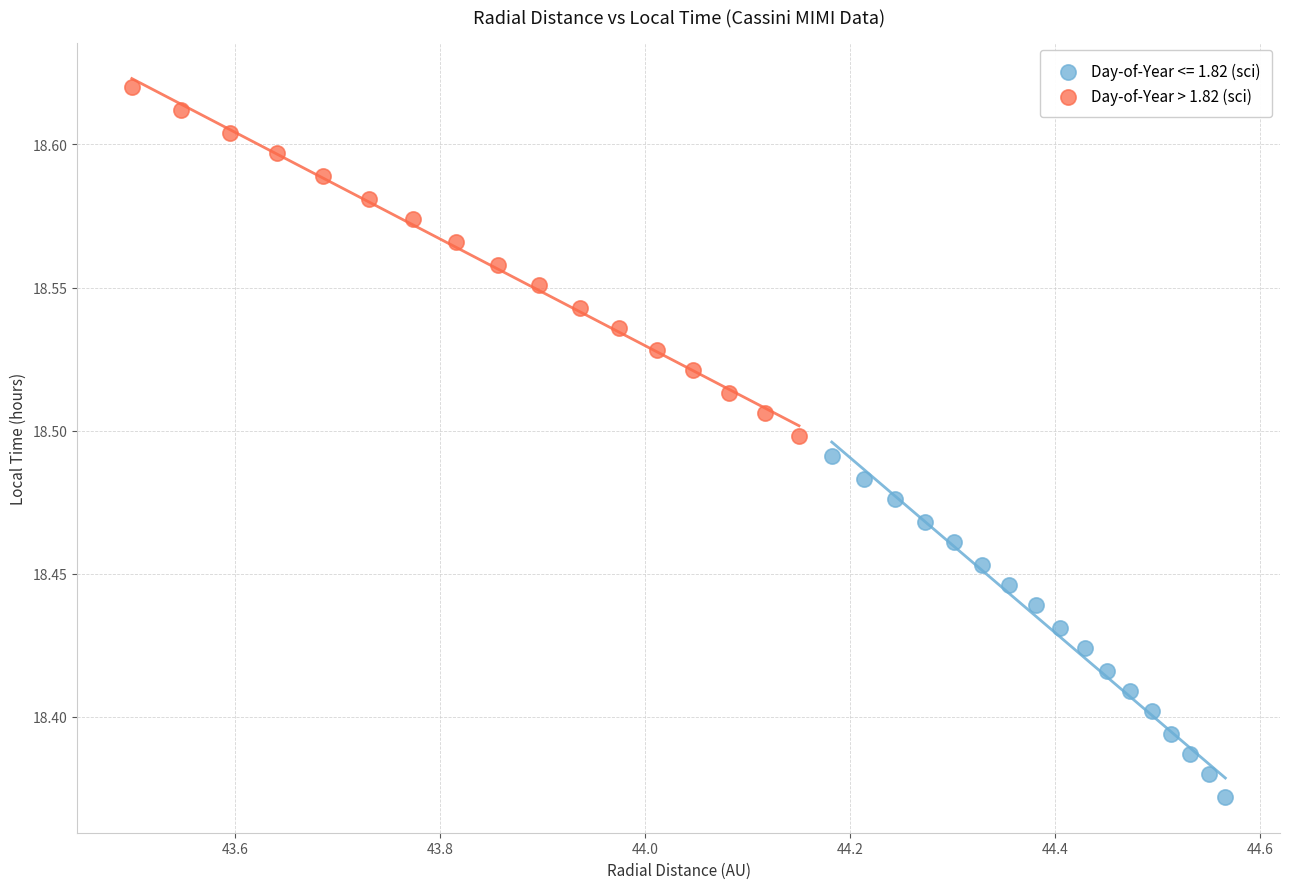

Which series contains the highest Y value?

Day-of-Year > 1.82 (sci)